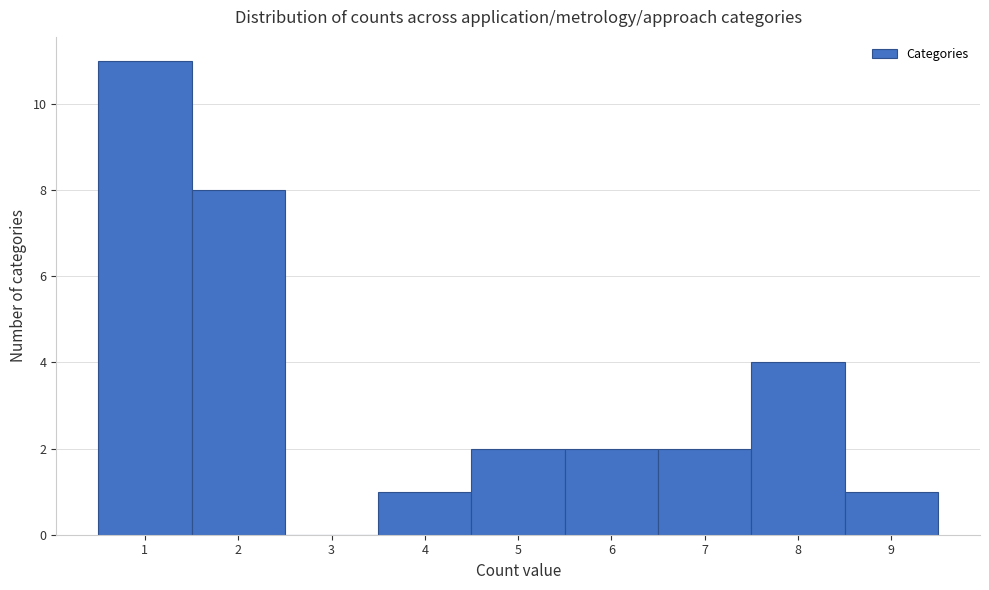

Over which range of the x-axis is the bar tallest?

0.5 to 1.5